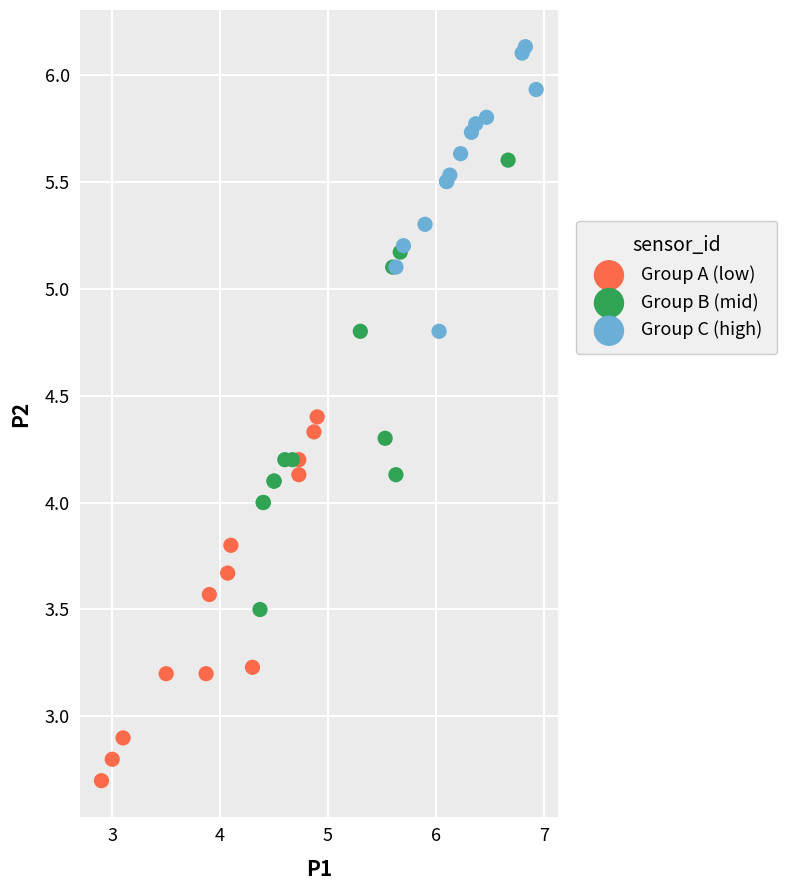

Which series has the largest Y range (max minus min)?

Group B (mid)